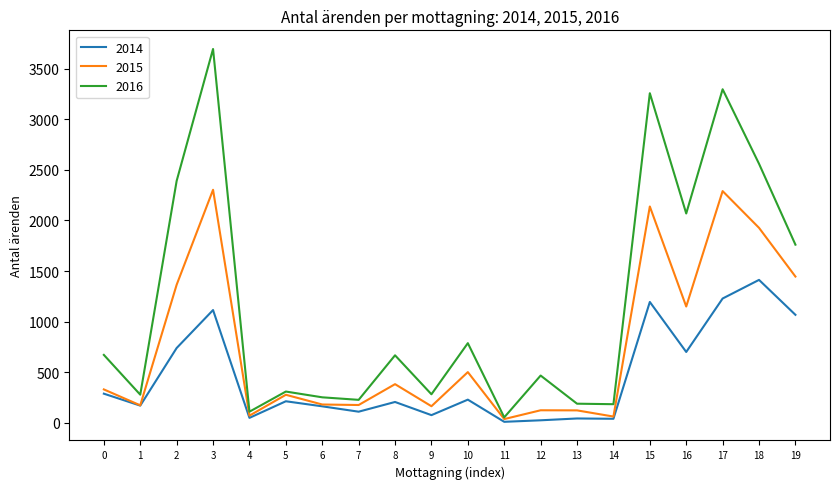

The value of 2015 at 7 is 177. True or false?

True